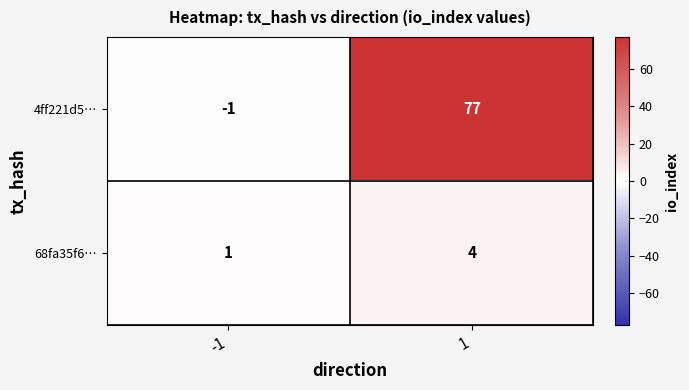

Reading right to left, transcribe all the data shown in this chart.

4ff221d5…: 77	-1
68fa35f6…: 4	1